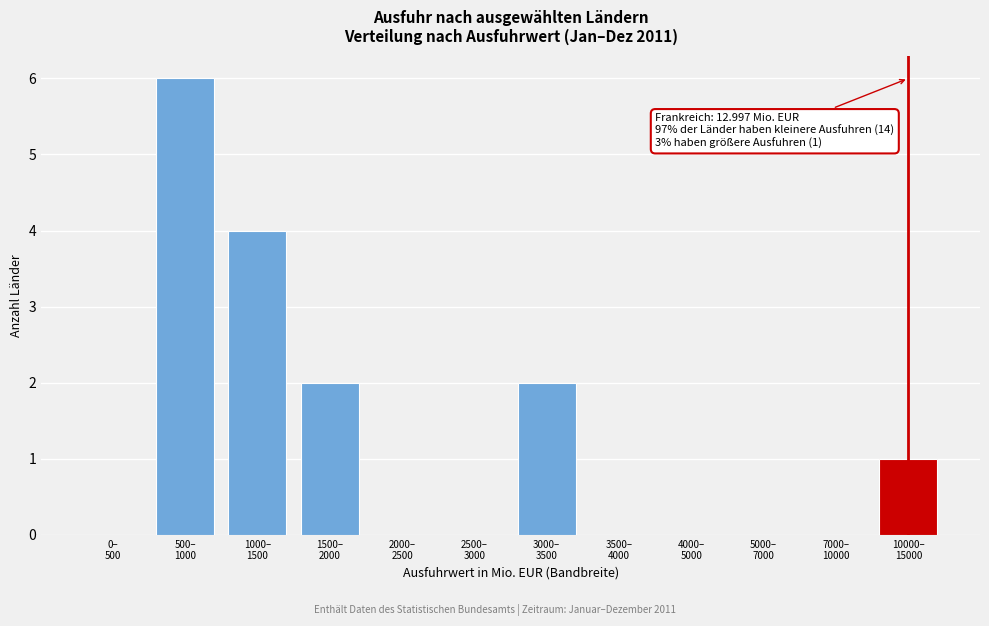

What is the greatest value displayed?

6